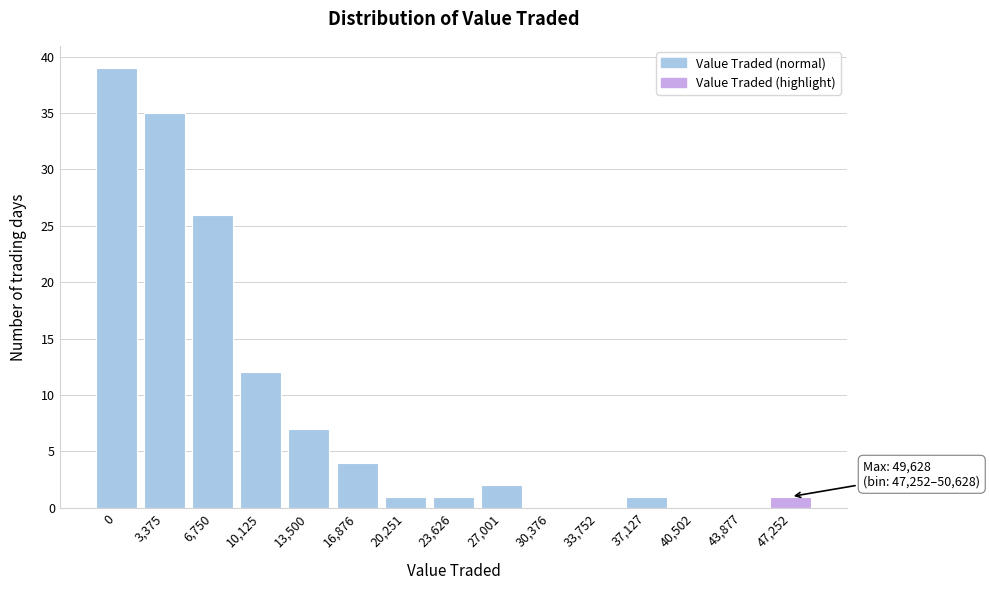

Reading left to right, transcribe all the data shown in this chart.

0=39	3,375=35	6,750=26	10,125=12	13,500=7	16,876=4	20,251=1	23,626=1	27,001=2	30,376=0	33,752=0	37,127=1	40,502=0	43,877=0	47,252=1